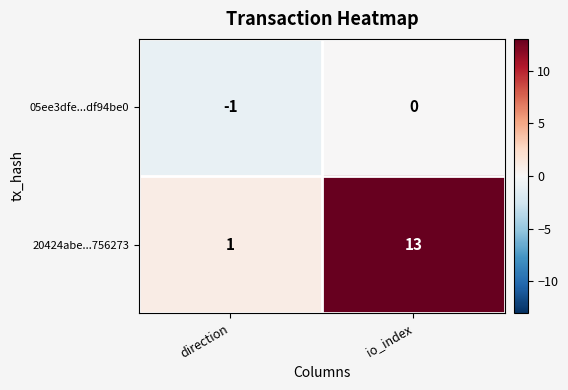

At which label does 05ee3dfe...df94be0 reach its minimum?

direction